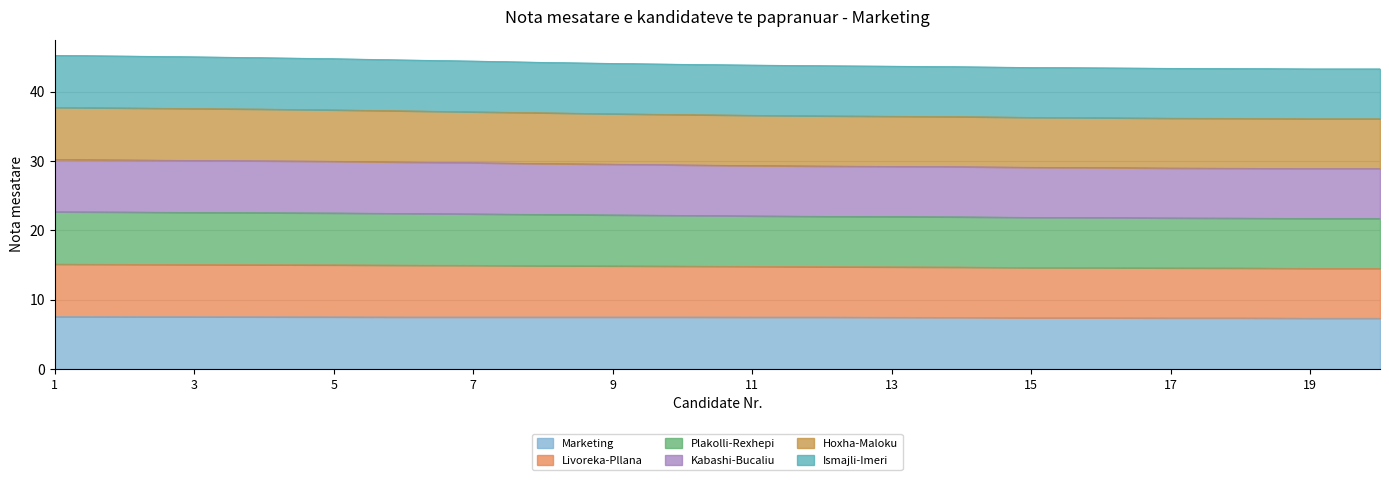

What is the difference between the maximum and minimum values in the Marketing series?

0.2